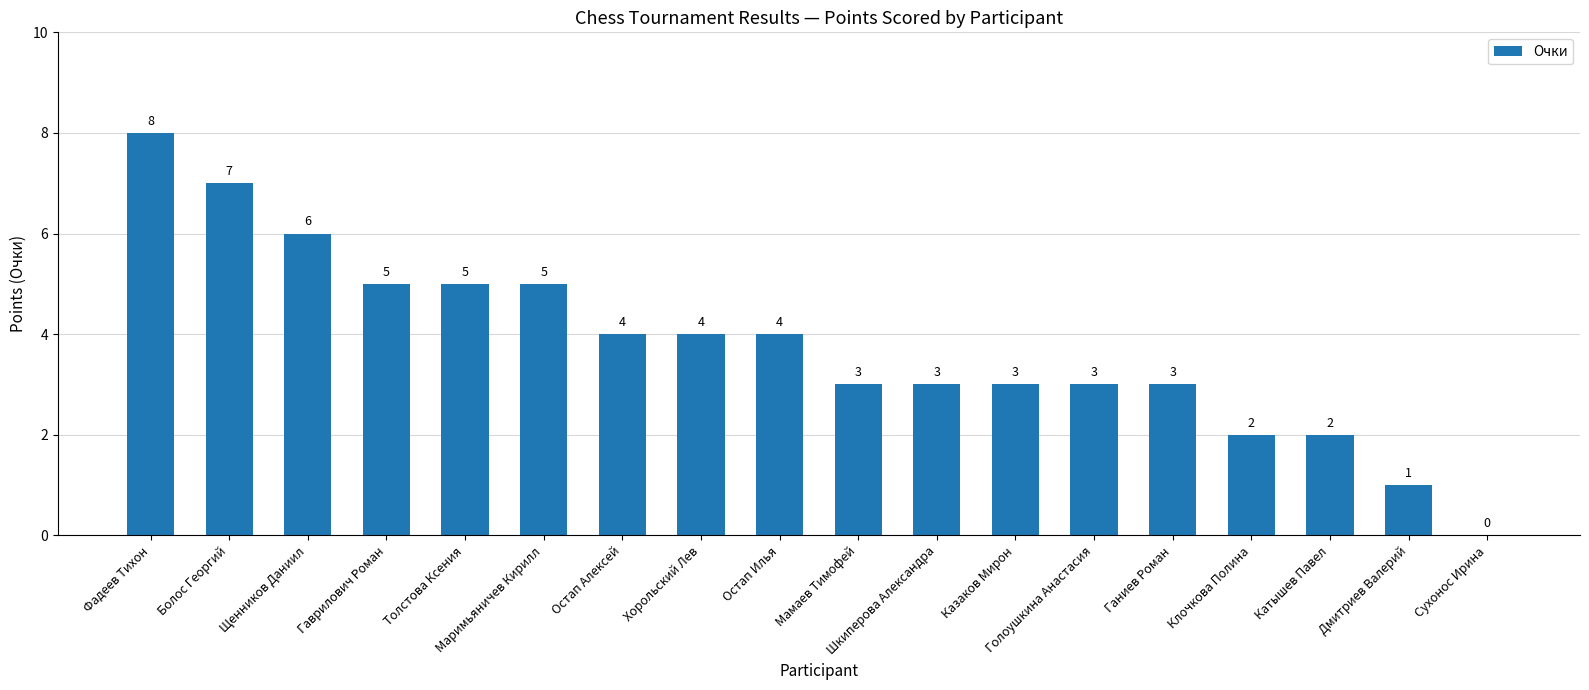

True or false: the data shows 3 at Казаков Мирон.

True